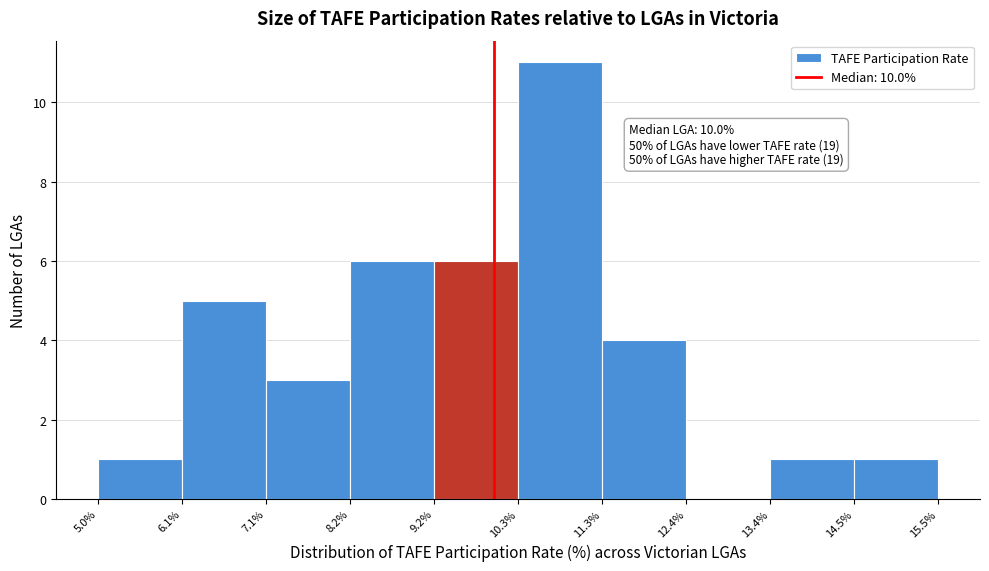

Which range on the x-axis has the tallest bar?

10.3% to 11.3%